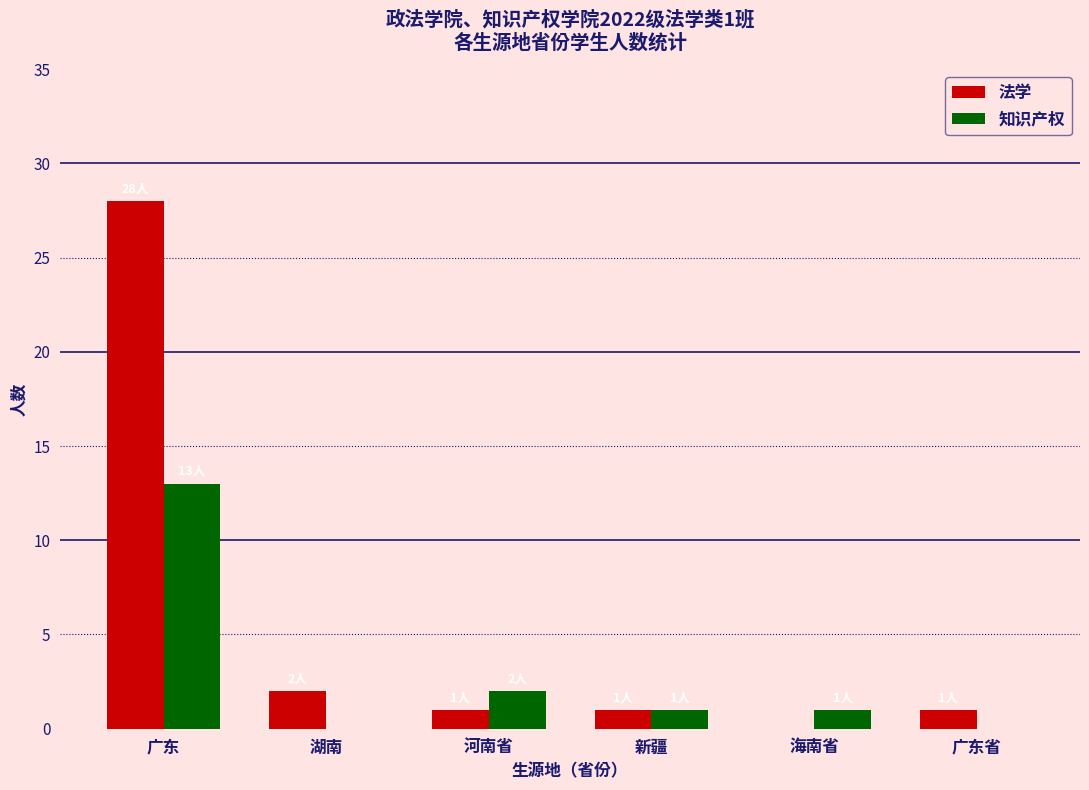

Reading left to right, transcribe all the data shown in this chart.

法学: 28	2	1	1	0	1
知识产权: 13	0	2	1	1	0